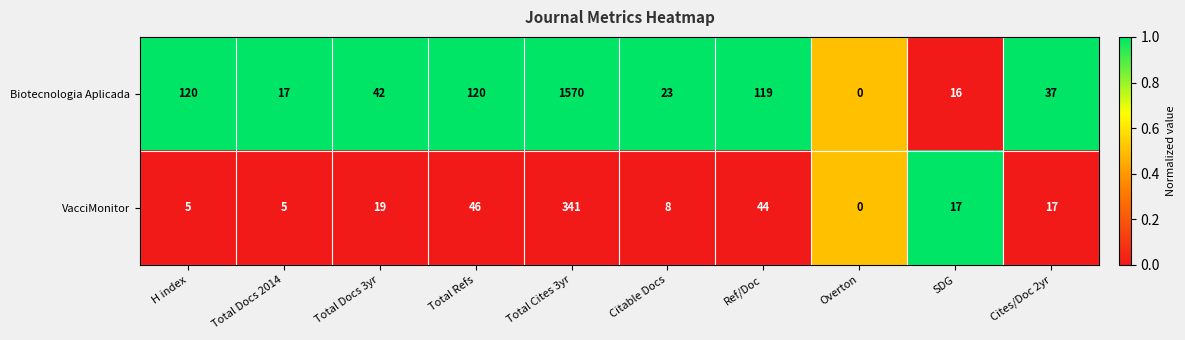

What is the sum of all Biotecnologia Aplicada values?

2064